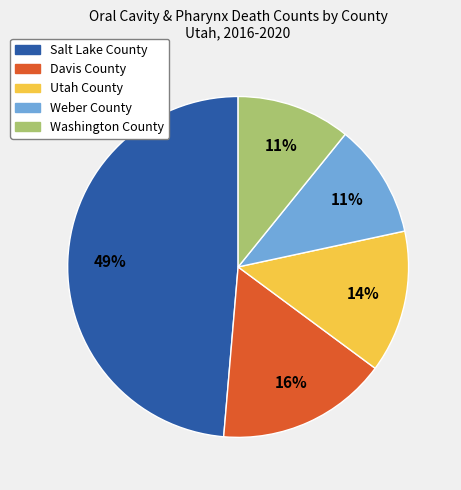

Which slice is the largest?

Salt Lake County